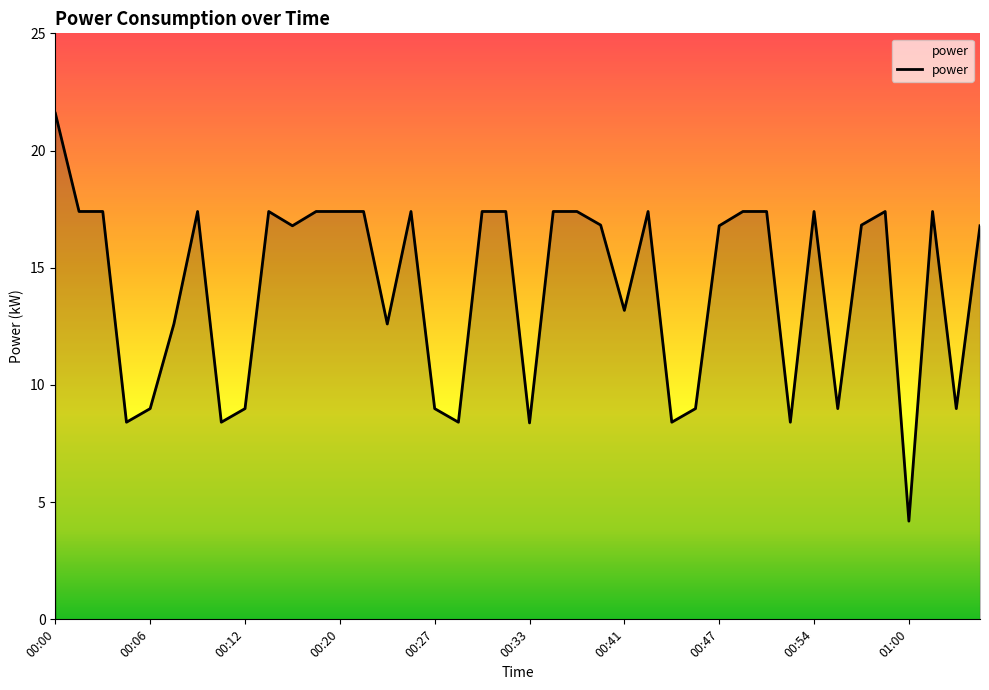

What is the sum of all values?

565.7